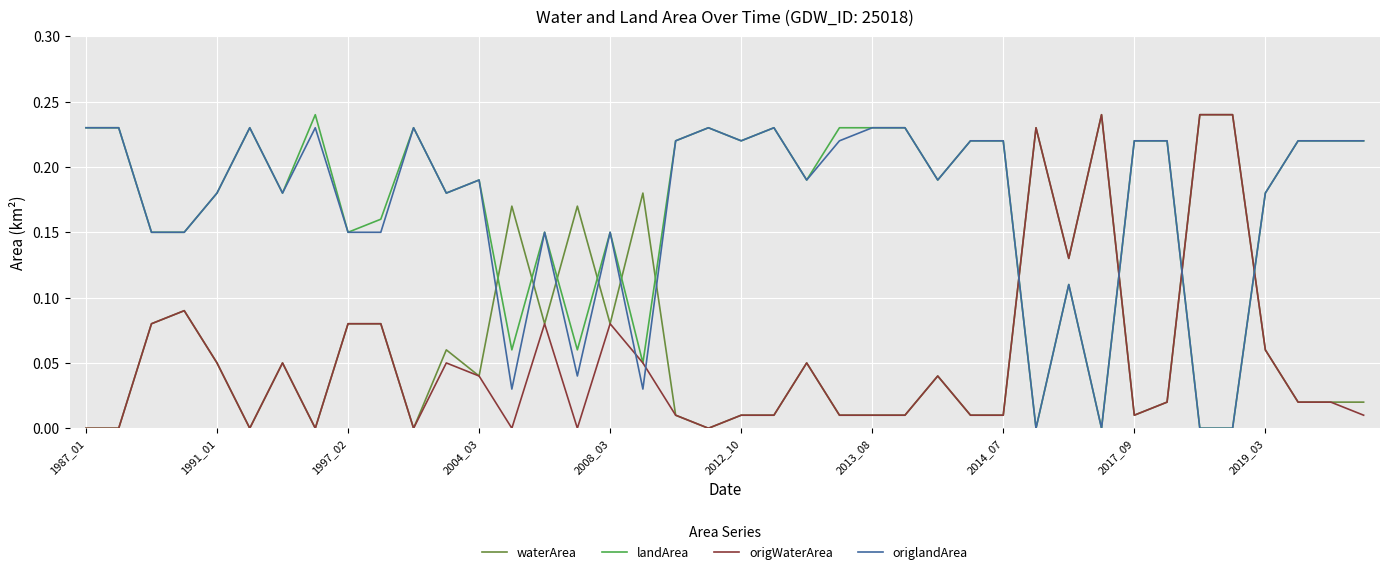

After their last crossing, which series has the higher values: origlandArea or waterArea?

origlandArea